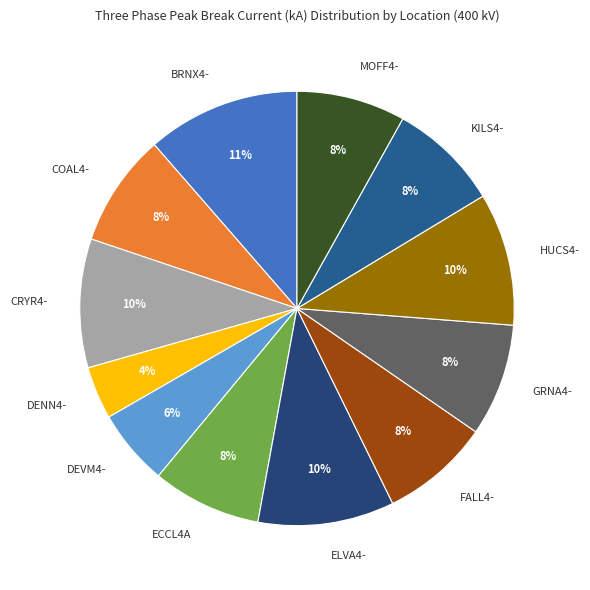

True or false: CRYR4- accounts for 20% of the total.

False